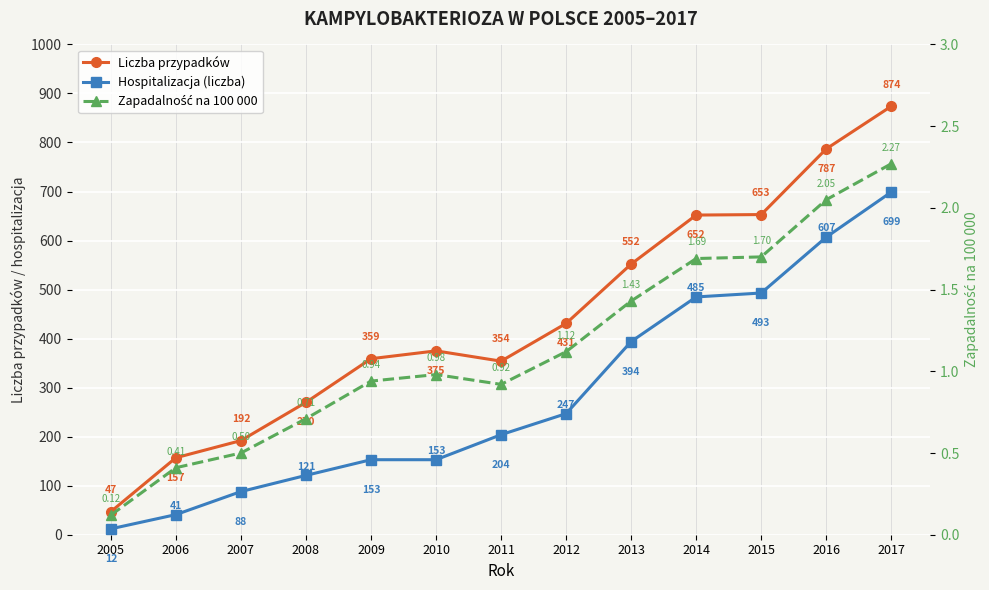

At which label does Hospitalizacja (liczba) reach its minimum?

2005